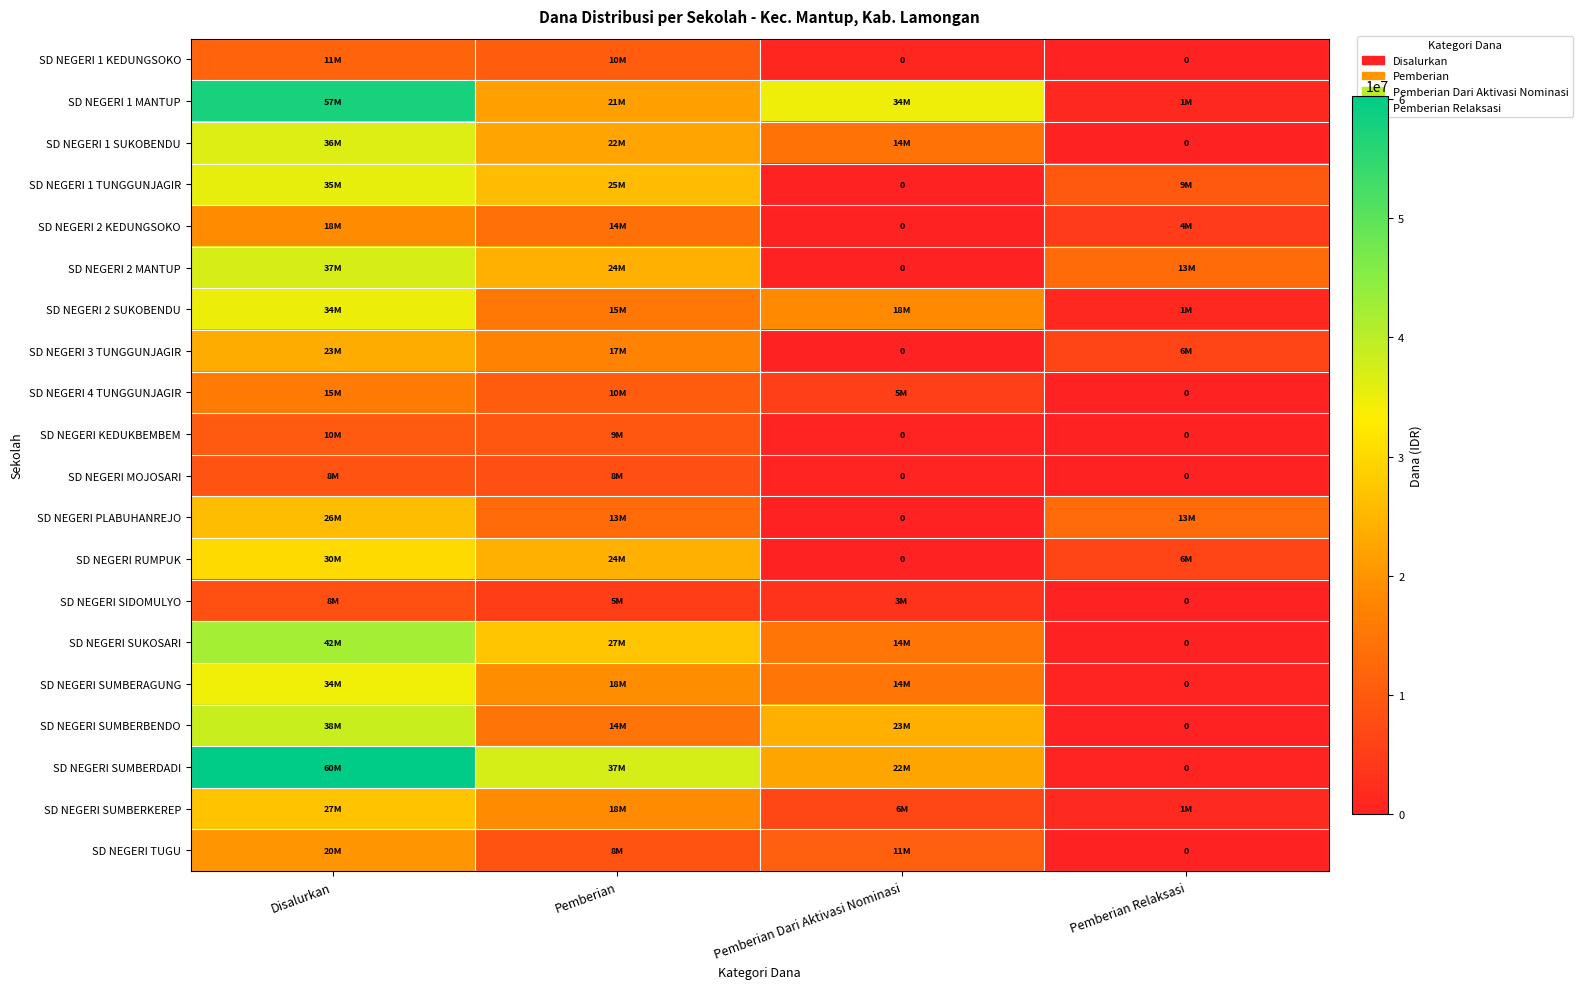

Which category has the highest value in the SD NEGERI 2 SUKOBENDU series?

Disalurkan